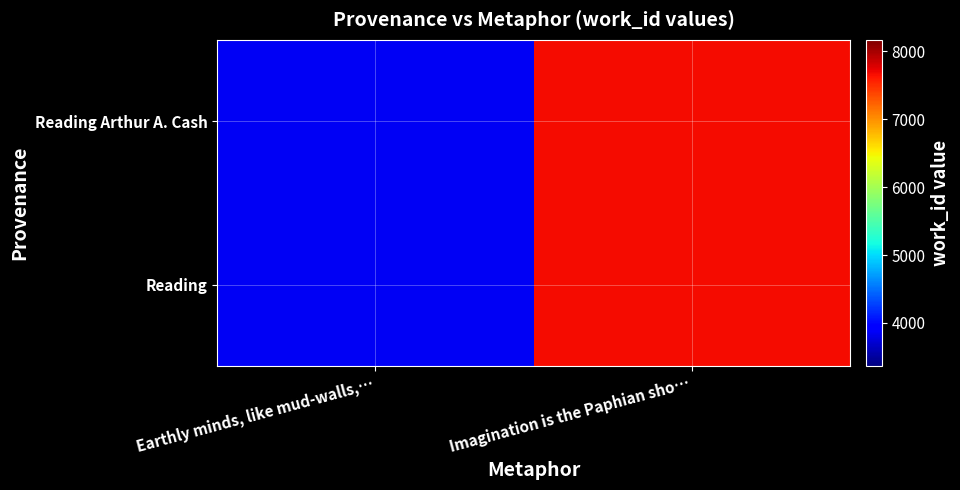

Between Earthly minds, like mud-walls,… and Imagination is the Paphian sho…, which is larger?

Imagination is the Paphian sho…